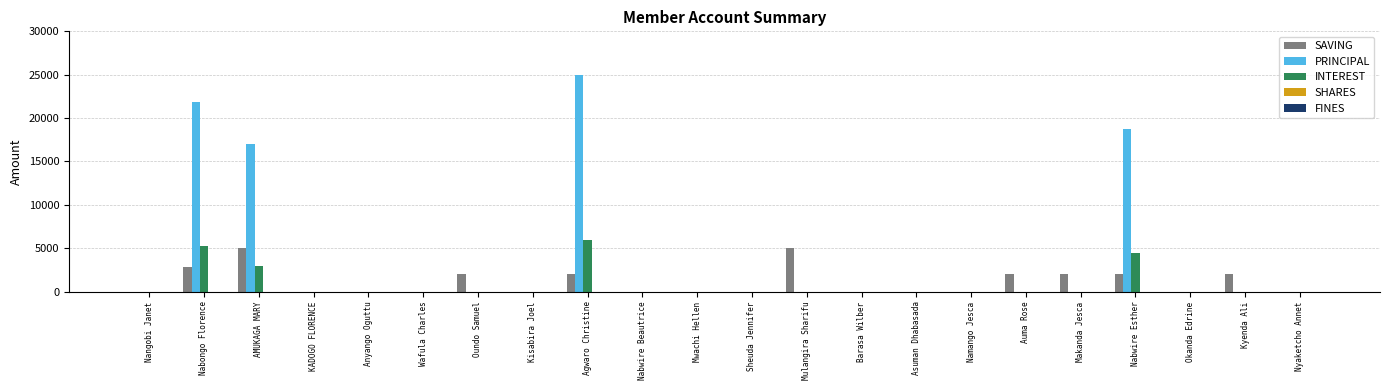

Between Nabongo Florence and Agwaro Christine, which series saw the biggest shift?

PRINCIPAL